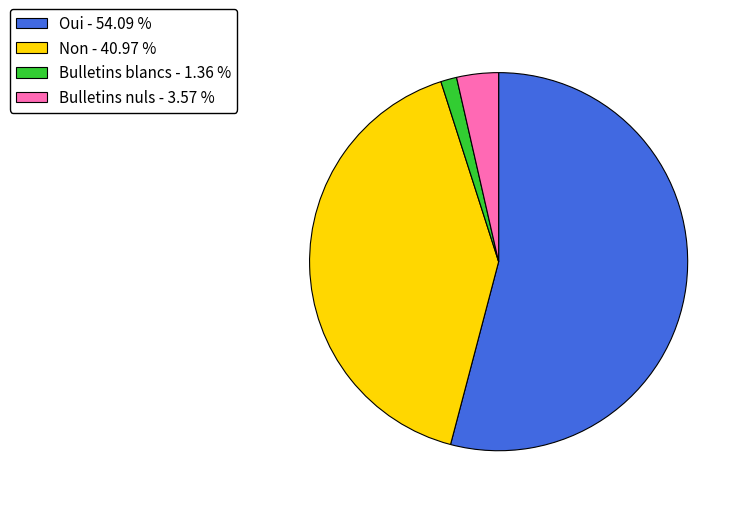

Rank the categories by value from highest to lowest.

Oui, Non, Bulletins nuls, Bulletins blancs